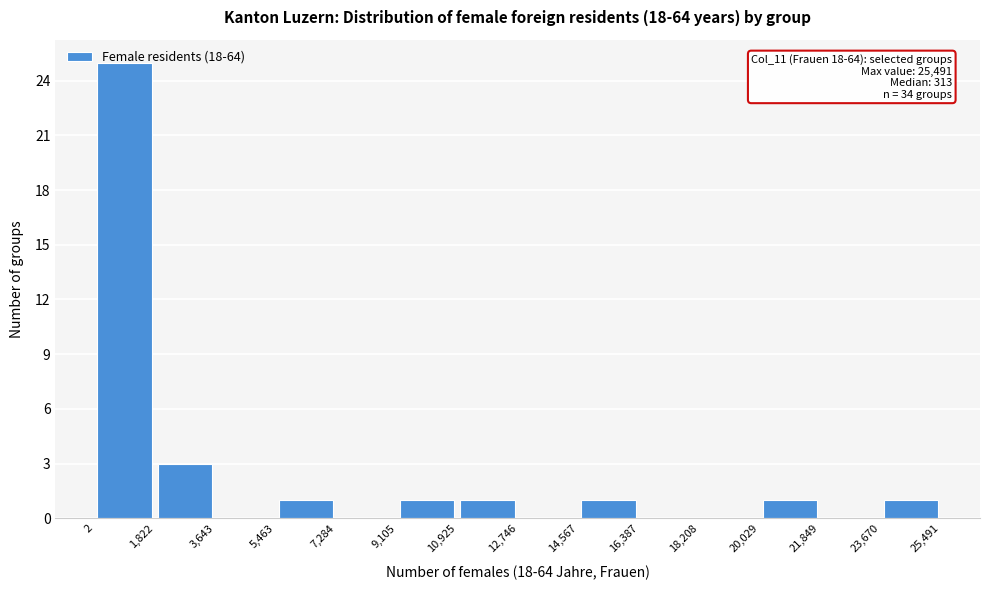

Which range on the x-axis has the tallest bar?

2 to 1,822